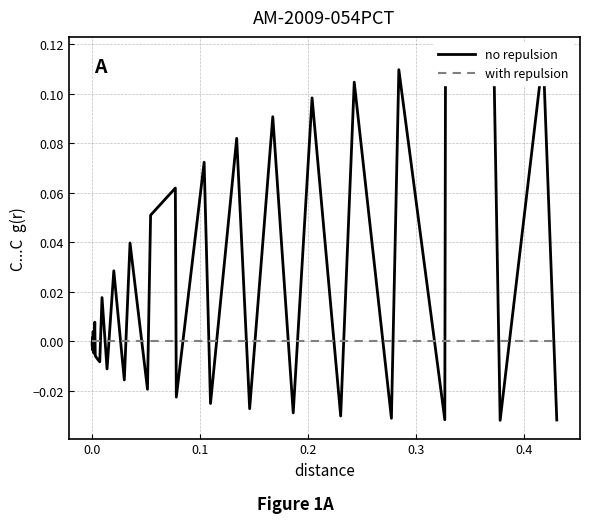

List the series in order of their overall mean, highest first.

no repulsion, with repulsion